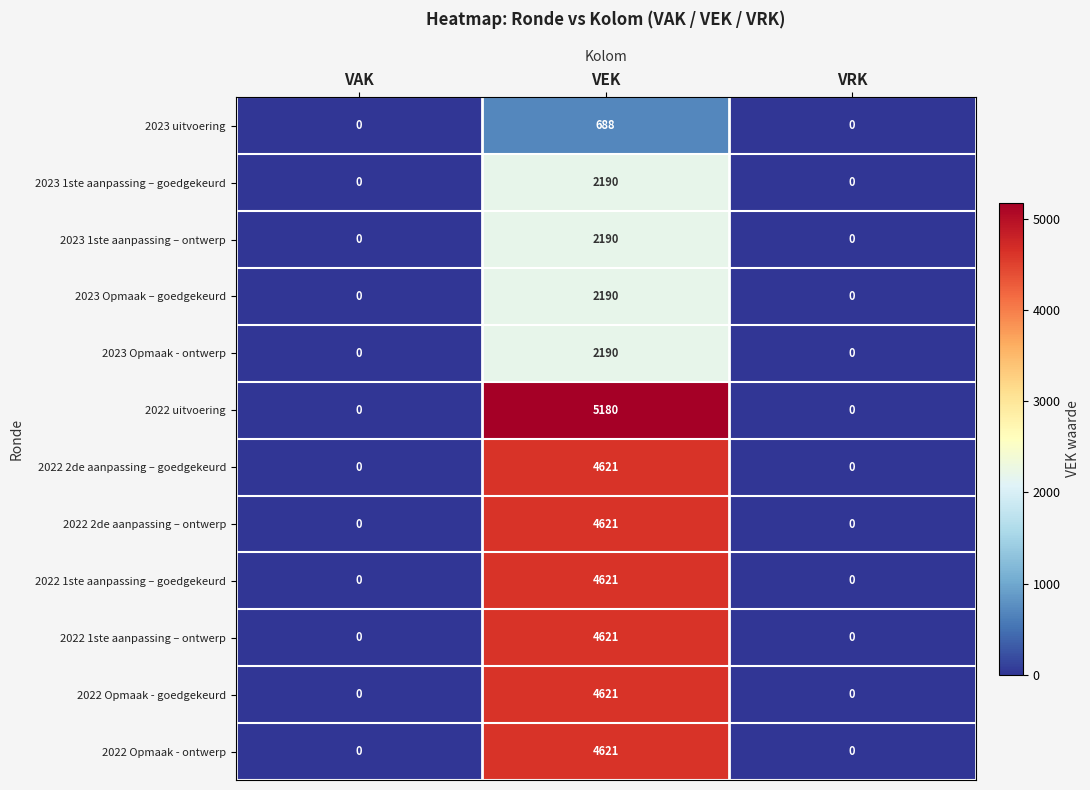

At which category is the sum across all series the highest?

VEK